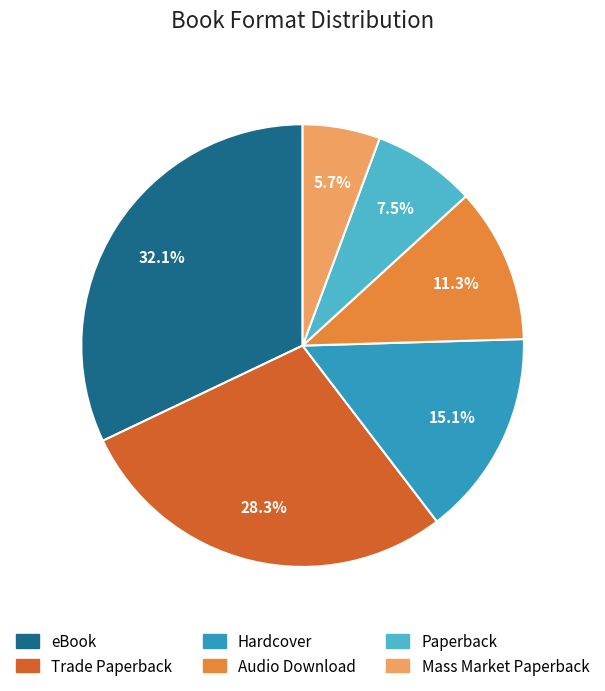

What portion of the pie excludes Trade Paperback?

71.7%